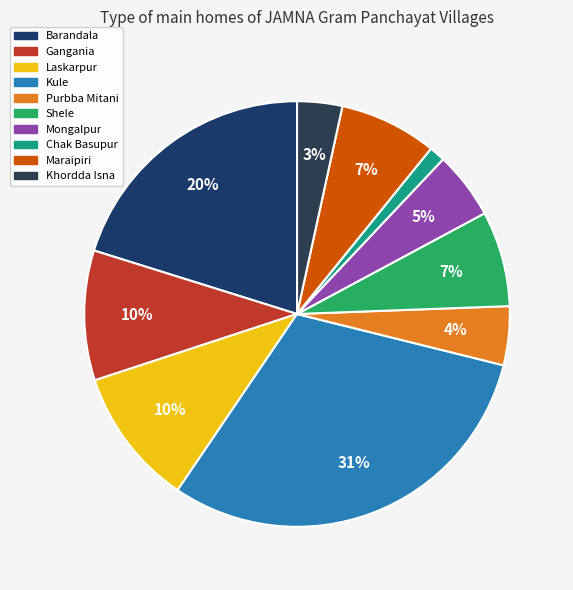

Is there a majority slice in this chart?

No